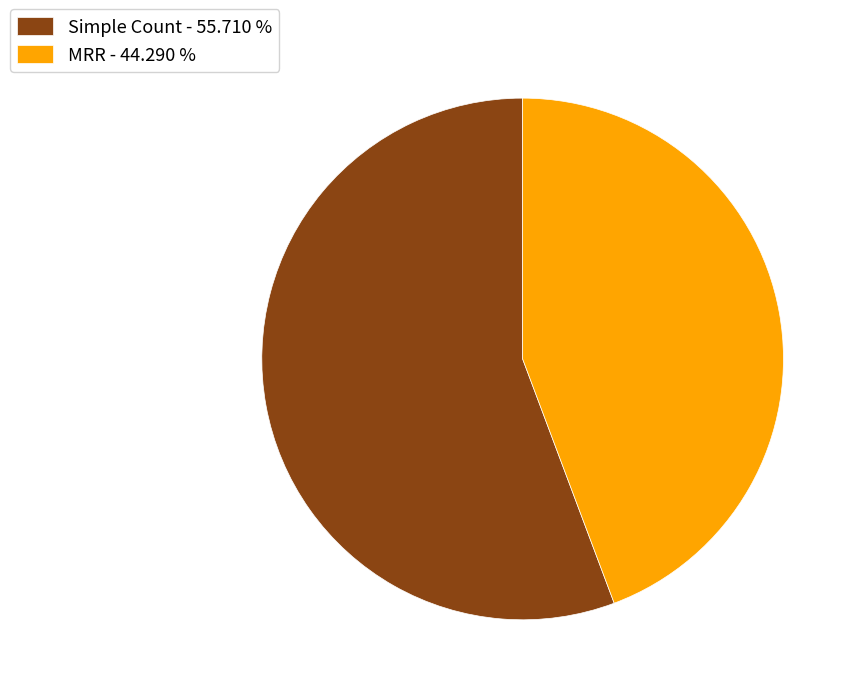

What is the largest slice in the pie chart?

Simple Count - 55.710 %